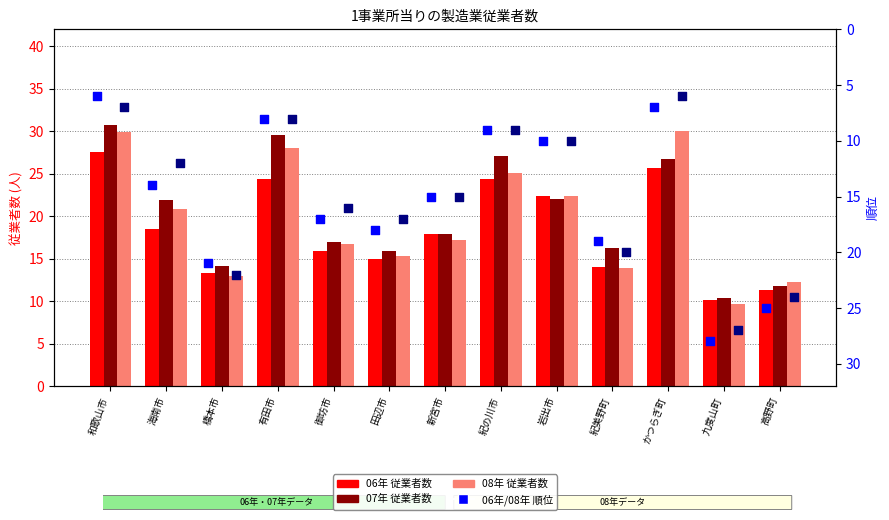

At which category is the sum across all series the highest?

和歌山市